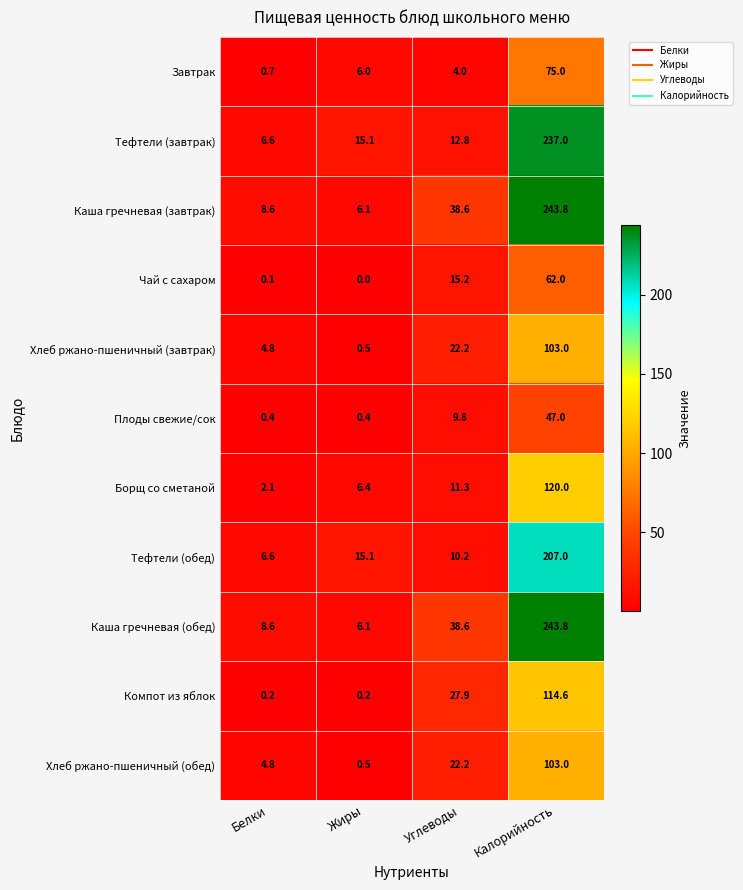

What is the spread (max minus min) of values at Белки?

8.5